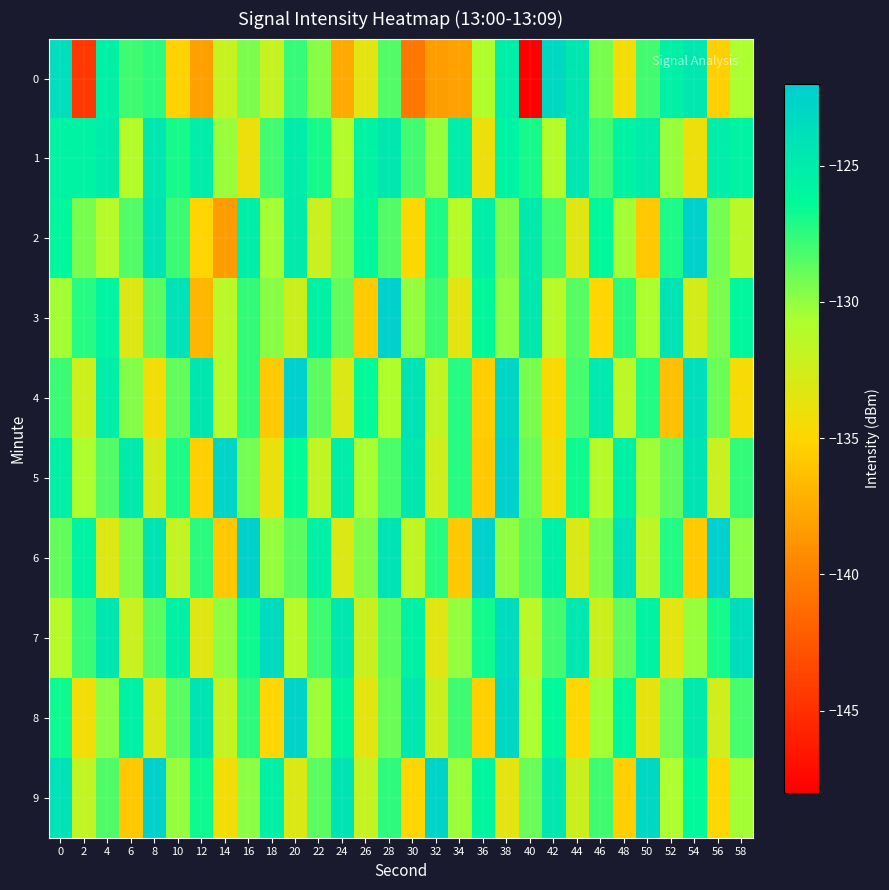

Reading right to left, transcribe all the data shown in this chart.

0: 58=-130.7	56=-135.4	54=-124.6	52=-125.4	50=-128.0	48=-134.3	46=-129.3	44=-124.5	42=-123.2	40=-148.0	38=-125.2	36=-130.9	34=-138.0	32=-138.3	30=-140.5	28=-128.4	26=-133.5	24=-137.6	22=-129.8	20=-127.8	18=-131.9	16=-129.4	14=-132.0	12=-138.2	10=-135.2	8=-127.5	6=-128.0	4=-125.4	2=-144.5	0=-123.7
1: 58=-125.7	56=-125.1	54=-134.0	52=-130.1	50=-125.0	48=-125.7	46=-128.0	44=-124.6	42=-131.0	40=-127.0	38=-125.7	36=-134.0	34=-125.1	32=-130.1	30=-128.0	28=-124.6	26=-125.7	24=-131.0	22=-127.0	20=-125.0	18=-128.0	16=-134.0	14=-130.1	12=-125.1	10=-127.0	8=-124.6	6=-131.0	4=-125.0	2=-125.7	0=-125.7
2: 58=-131.4	56=-129.2	54=-122.3	52=-127.1	50=-135.9	48=-130.4	46=-126.2	44=-133.3	42=-128.1	40=-124.9	38=-129.4	36=-125.2	34=-131.3	32=-127.1	30=-134.9	28=-128.4	26=-126.2	24=-129.3	22=-132.1	20=-124.9	18=-130.4	16=-125.2	14=-138.3	12=-135.1	10=-127.9	8=-124.2	6=-128.4	4=-131.2	2=-129.3	0=-126.1
3: 58=-126.1	56=-129.5	54=-132.7	52=-124.3	50=-130.8	48=-127.4	46=-135.1	44=-128.6	42=-131.3	40=-124.7	38=-129.9	36=-126.2	34=-133.5	32=-127.8	30=-130.1	28=-122.4	26=-135.7	24=-128.9	22=-125.5	20=-132.3	18=-129.8	16=-127.6	14=-131.4	12=-136.9	10=-124.1	8=-128.7	6=-133.2	4=-125.8	2=-127.3	0=-130.5
4: 58=-134.5	56=-129.1	54=-123.7	52=-136.3	50=-127.2	48=-131.5	46=-124.8	44=-128.1	42=-134.7	40=-129.4	38=-122.9	36=-135.6	34=-127.3	32=-131.8	30=-124.2	28=-130.9	26=-126.4	24=-133.1	22=-128.7	20=-122.3	18=-135.8	16=-127.6	14=-131.2	12=-124.5	10=-128.9	8=-134.3	6=-129.7	4=-125.1	2=-132.4	0=-127.8
5: 58=-127.6	56=-132.1	54=-124.3	52=-128.9	50=-130.4	48=-125.5	46=-131.2	44=-126.7	42=-134.3	40=-129.1	38=-122.4	36=-135.8	34=-127.3	32=-132.5	30=-124.7	28=-128.2	26=-130.6	24=-125.1	22=-131.7	20=-126.4	18=-133.9	16=-129.3	14=-122.8	12=-135.5	10=-127.1	8=-132.7	6=-124.9	4=-128.4	2=-130.8	0=-125.3
6: 58=-129.9	56=-122.3	54=-135.7	52=-127.2	50=-131.6	48=-124.1	46=-129.5	44=-133.0	42=-125.3	40=-128.6	38=-130.0	36=-122.4	34=-135.8	32=-127.3	30=-131.7	28=-124.2	26=-129.6	24=-133.1	22=-125.4	20=-128.7	18=-130.1	16=-122.5	14=-135.9	12=-127.4	10=-131.8	8=-124.3	6=-129.7	4=-133.2	2=-125.6	0=-128.9
7: 58=-123.6	56=-126.9	54=-130.2	52=-133.5	50=-125.6	48=-128.9	46=-132.3	44=-124.7	42=-128.0	40=-131.4	38=-123.5	36=-126.8	34=-130.1	32=-133.4	30=-125.5	28=-128.8	26=-132.2	24=-124.6	22=-127.9	20=-131.3	18=-123.4	16=-126.7	14=-130.0	12=-133.3	10=-125.4	8=-128.7	6=-132.1	4=-124.5	2=-127.8	0=-131.2
8: 58=-128.1	56=-132.5	54=-124.9	52=-129.3	50=-133.7	48=-126.1	46=-130.5	44=-134.9	42=-126.3	40=-130.7	38=-123.1	36=-135.5	34=-127.9	32=-132.3	30=-124.7	28=-129.1	26=-133.5	24=-125.9	22=-130.3	20=-122.7	18=-135.1	16=-127.5	14=-131.9	12=-124.3	10=-128.7	8=-133.1	6=-125.5	4=-129.9	2=-134.3	0=-126.7
9: 58=-130.5	56=-134.9	54=-126.3	52=-130.7	50=-123.1	48=-135.5	46=-127.9	44=-132.3	42=-124.7	40=-129.1	38=-133.5	36=-125.9	34=-130.3	32=-122.7	30=-135.1	28=-127.5	26=-131.9	24=-124.3	22=-128.7	20=-133.1	18=-125.5	16=-129.9	14=-134.3	12=-126.7	10=-130.1	8=-122.5	6=-135.9	4=-128.3	2=-131.7	0=-124.1